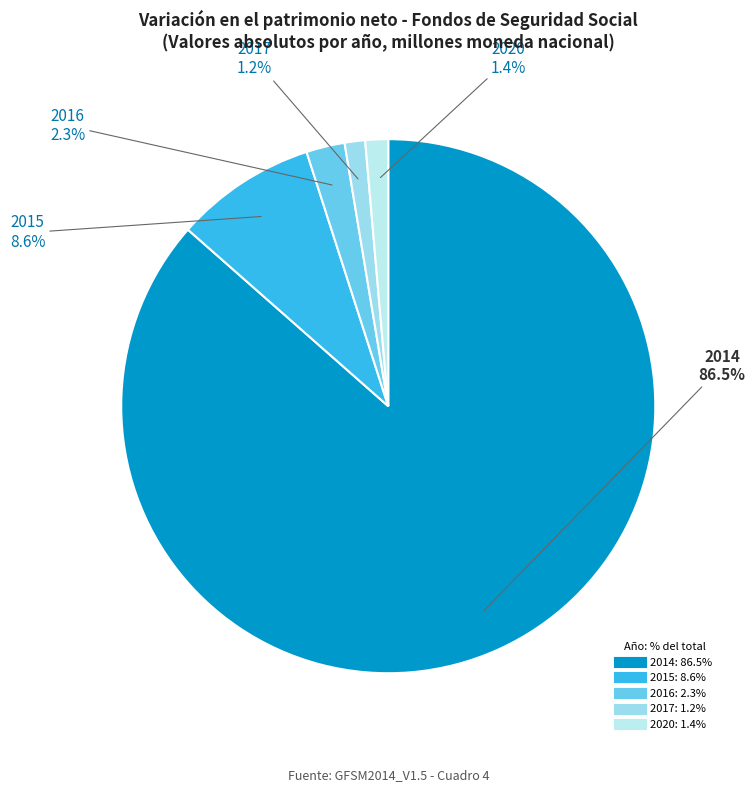

The 2015 slice represents 23% of the pie. True or false?

False